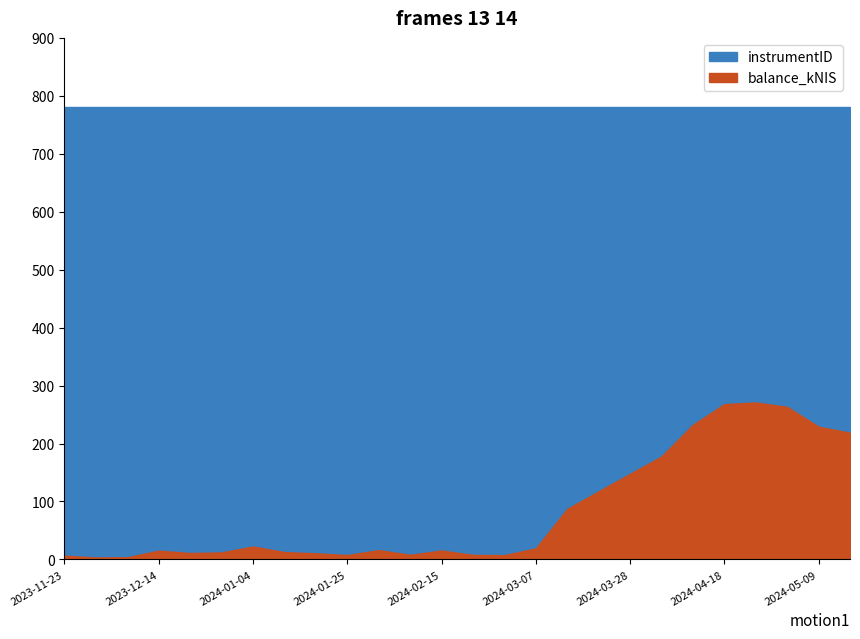

Which series changed the most between 2024-03-07 and 2024-05-02?

balance_kNIS